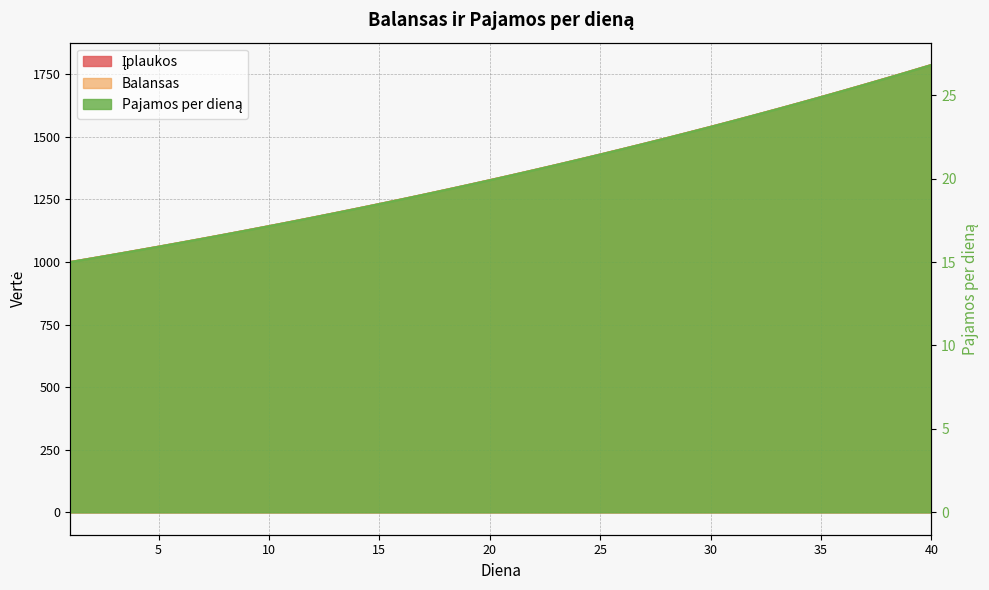

Which category has the lowest value across all series?

1